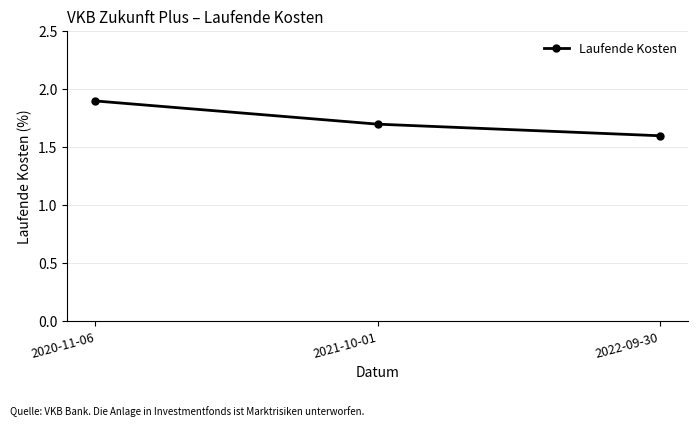

List the labels in order of value, largest first.

2020-11-06, 2021-10-01, 2022-09-30